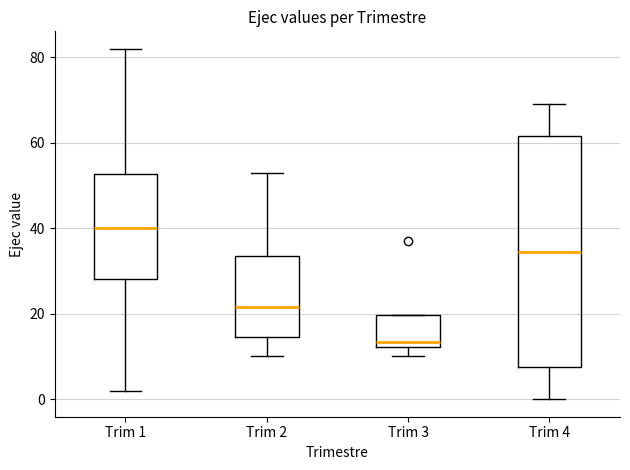

Comparing the boxes themselves (not the whiskers), which one is the tallest?

Trim 4